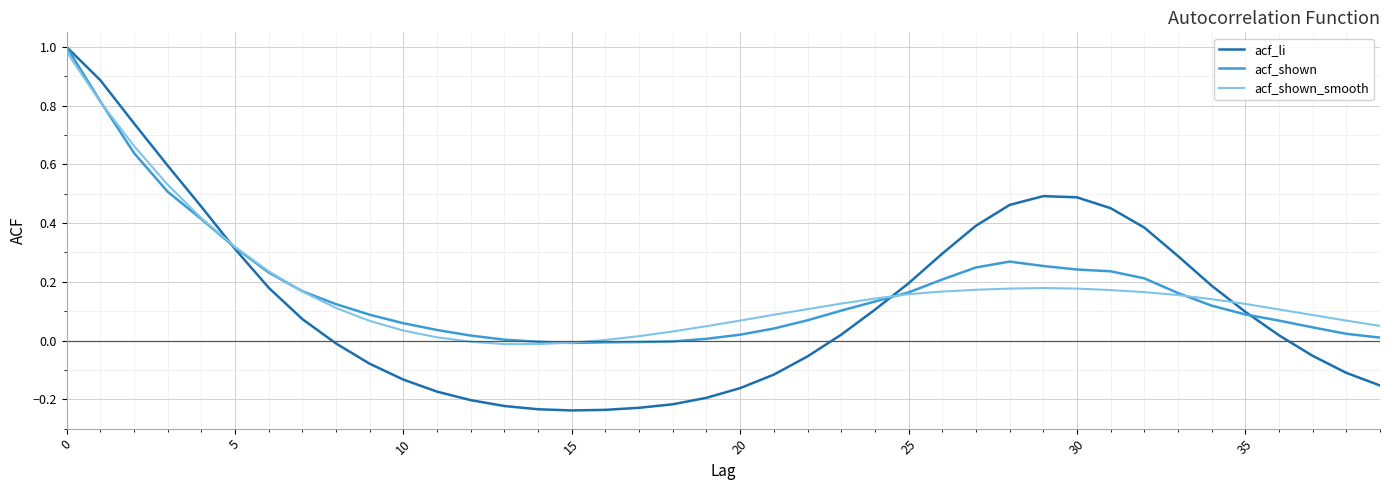

Which series has the widest spread of values?

acf_li